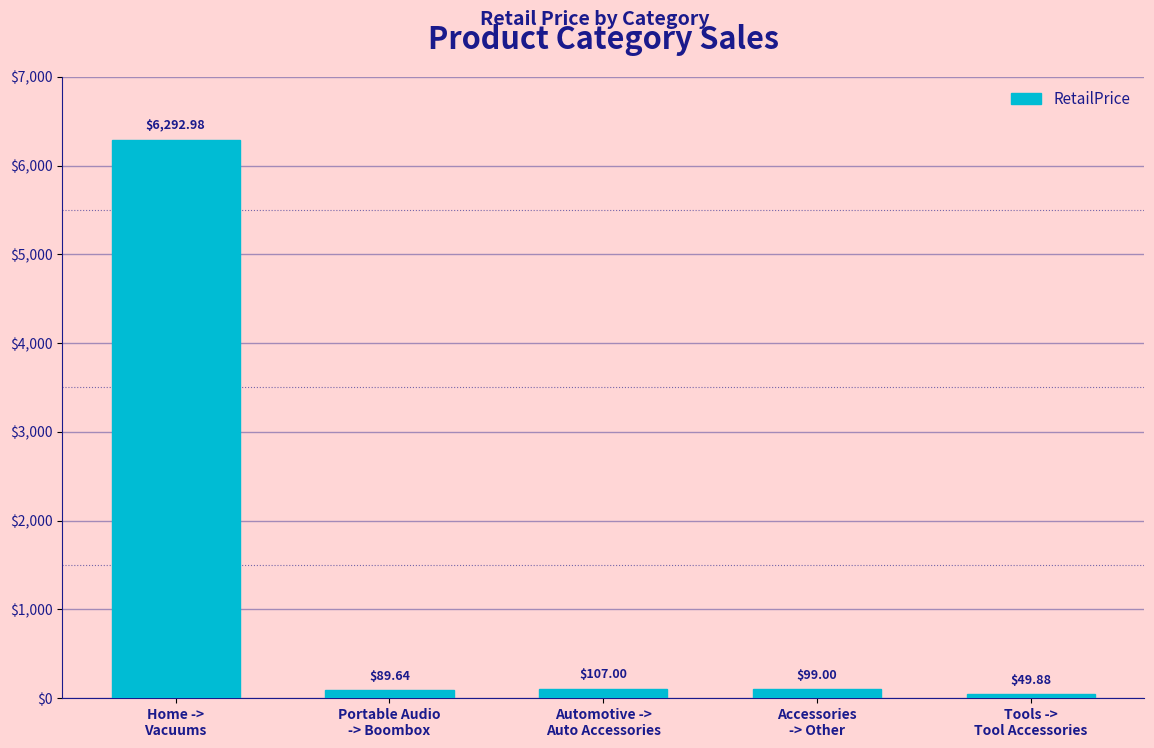

True or false: the data shows 3044.0 at Home ->
Vacuums.

False